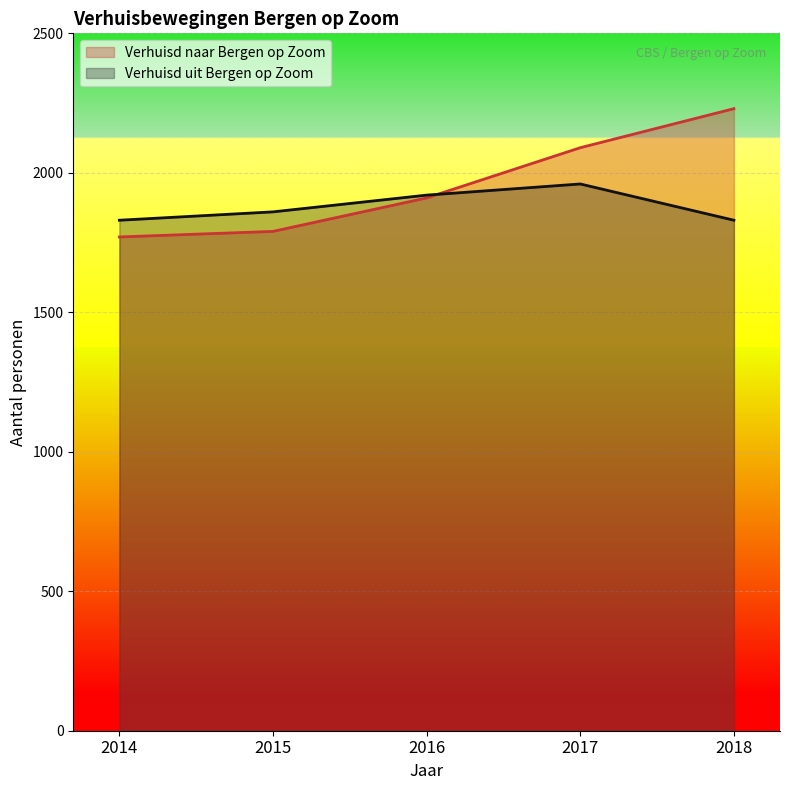

Which has a higher value, 2017 or 2014?

2017